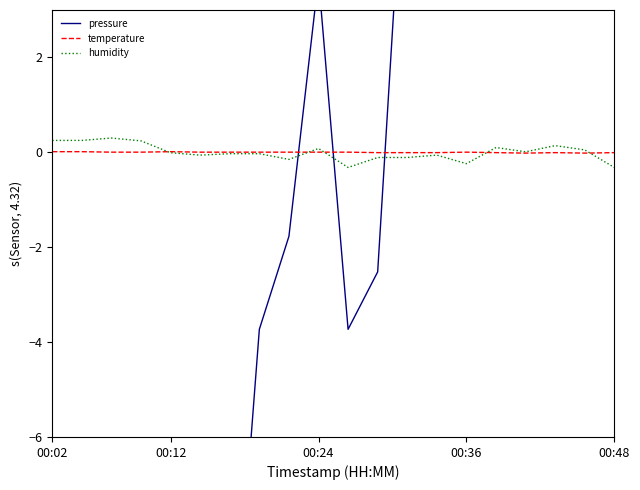

How many data points in pressure are above -1?

9